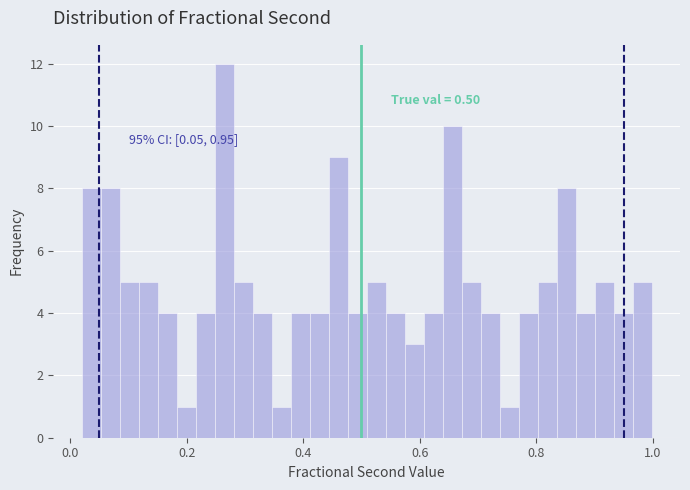

Around what value on the x-axis is the tallest bar? Give the approximate position of its centre, as read against the axis.

0.26